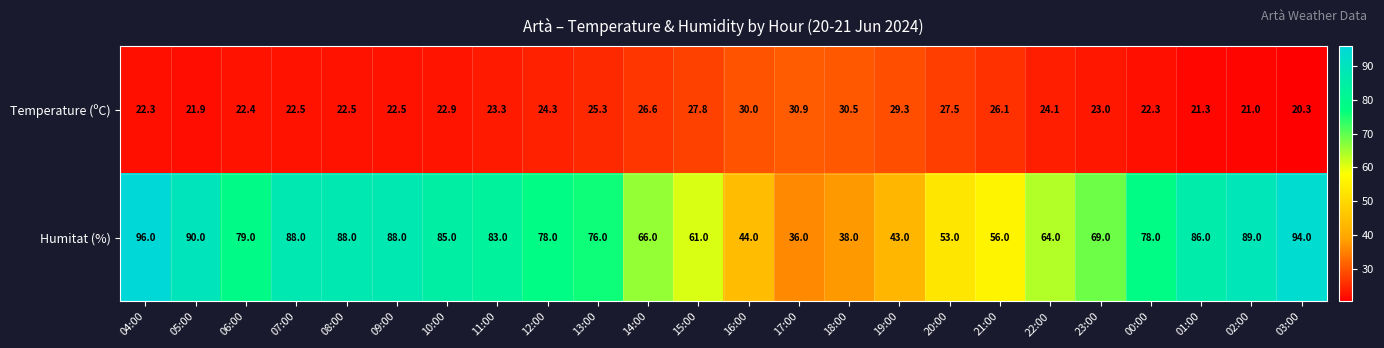

At how many categories does at least one series exceed 77?

13